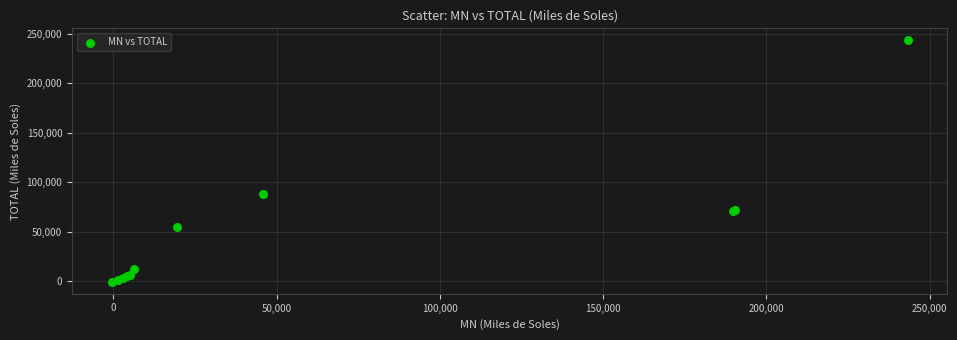

What Y value in the scatter plot is closest to 121386?

88340.9